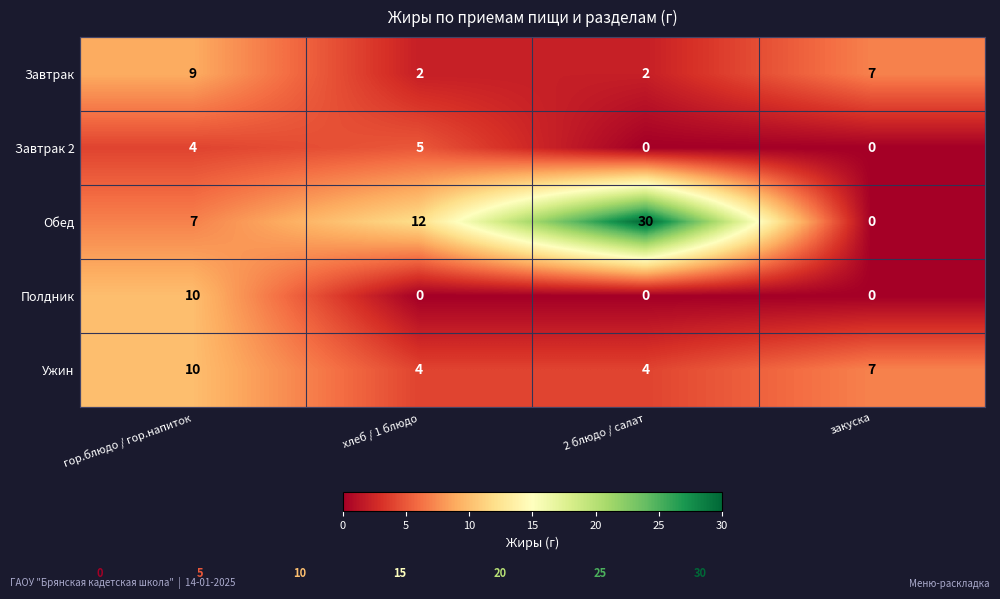

How many positive values does the Обед series have?

3